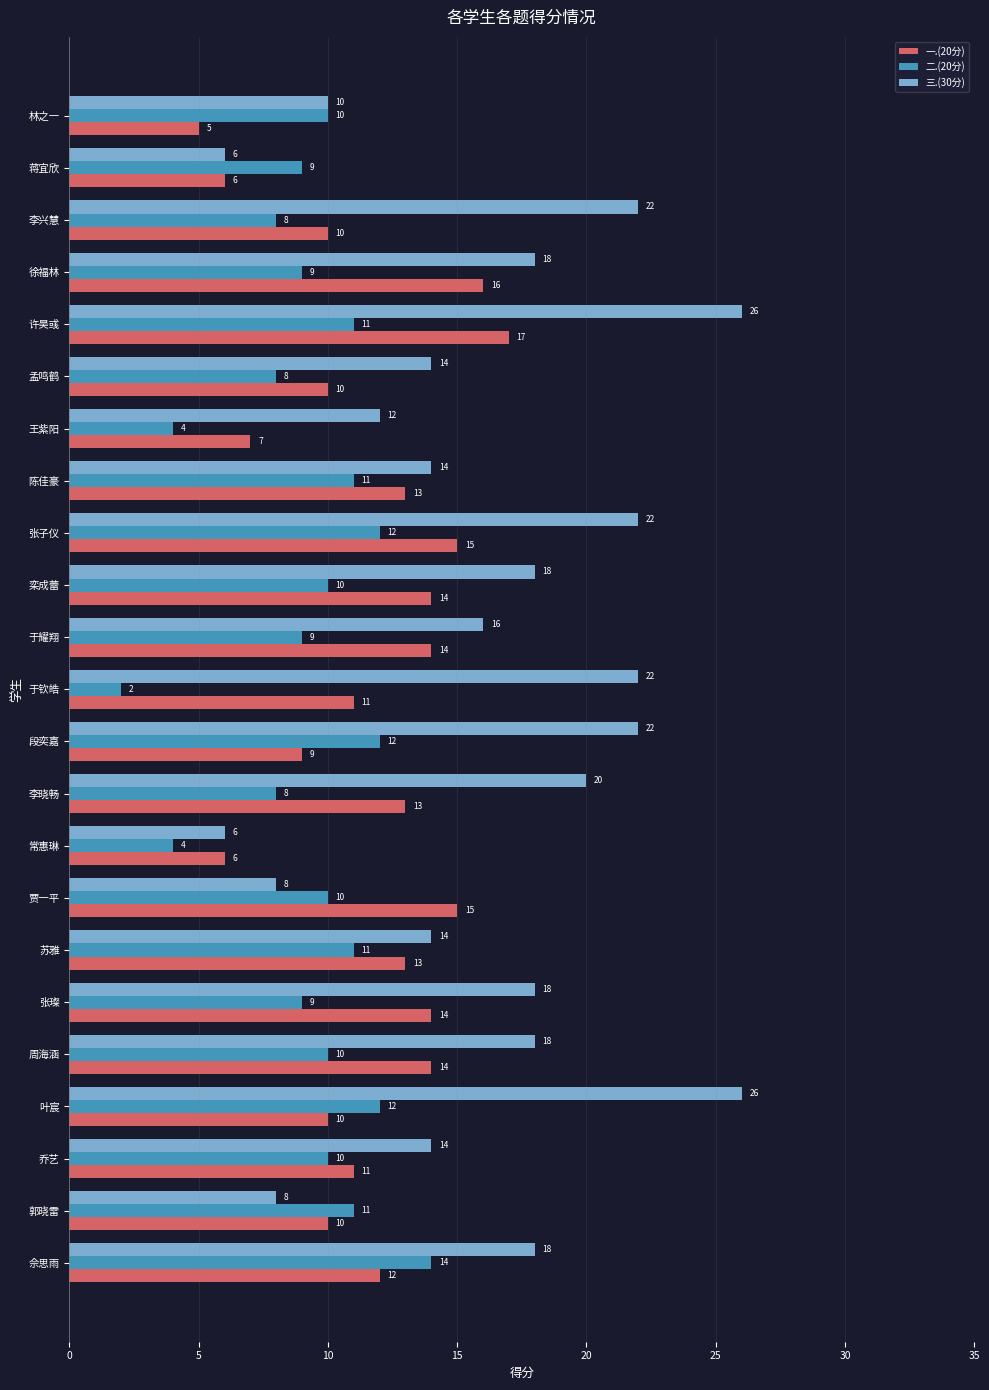

How many values in the 二.(20分) series are below 10?

10